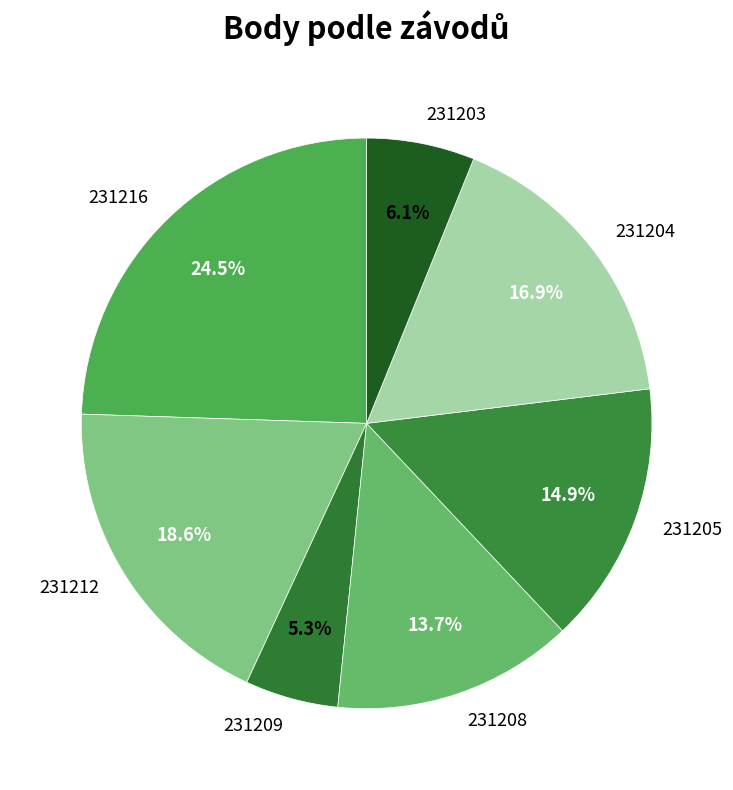

The 231205 slice represents 27% of the pie. True or false?

False